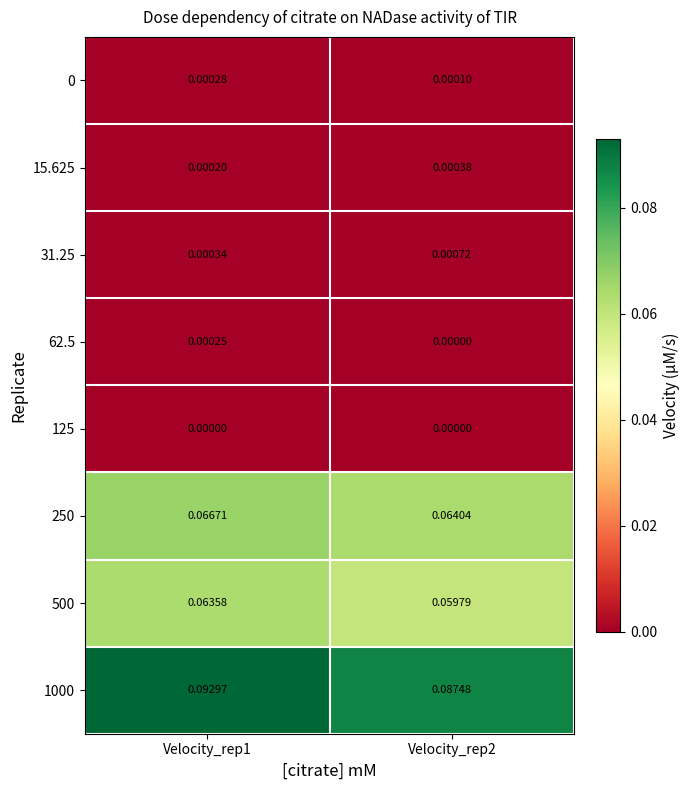

Which series changed the most between Velocity_rep1 and Velocity_rep2?

1000